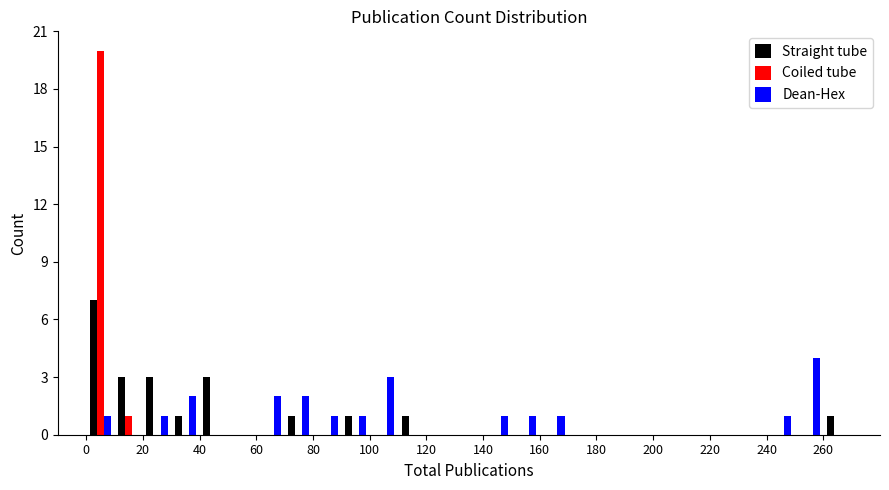

In the Straight tube series, which range on the x-axis has the tallest bar?

0 to 10